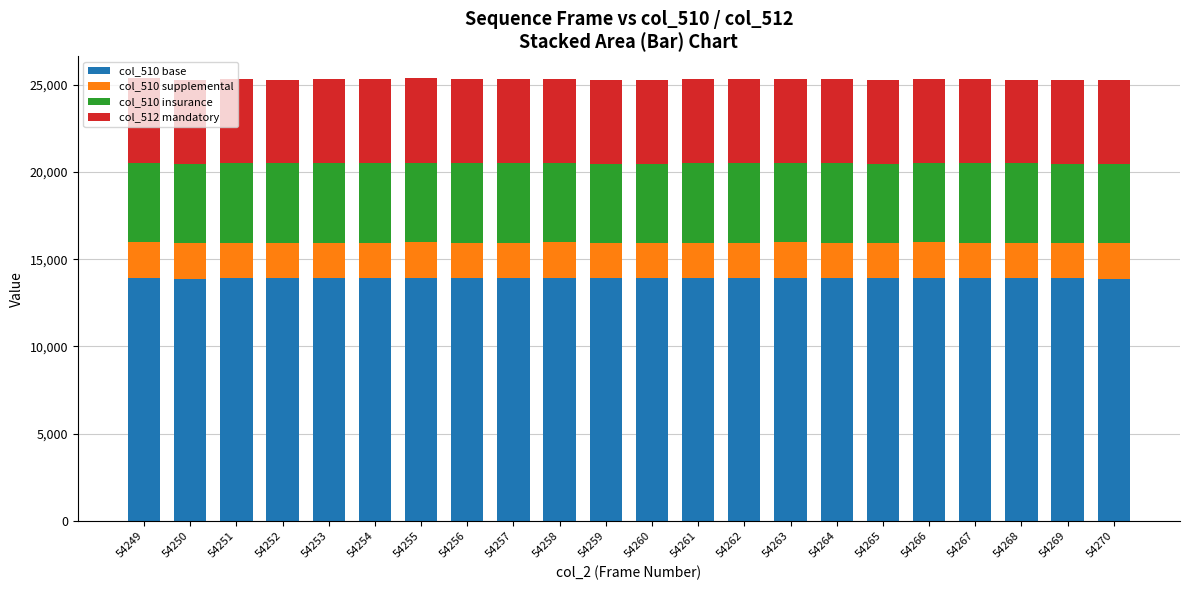

The value of col_510 base at 54259 is 3919.4. True or false?

False